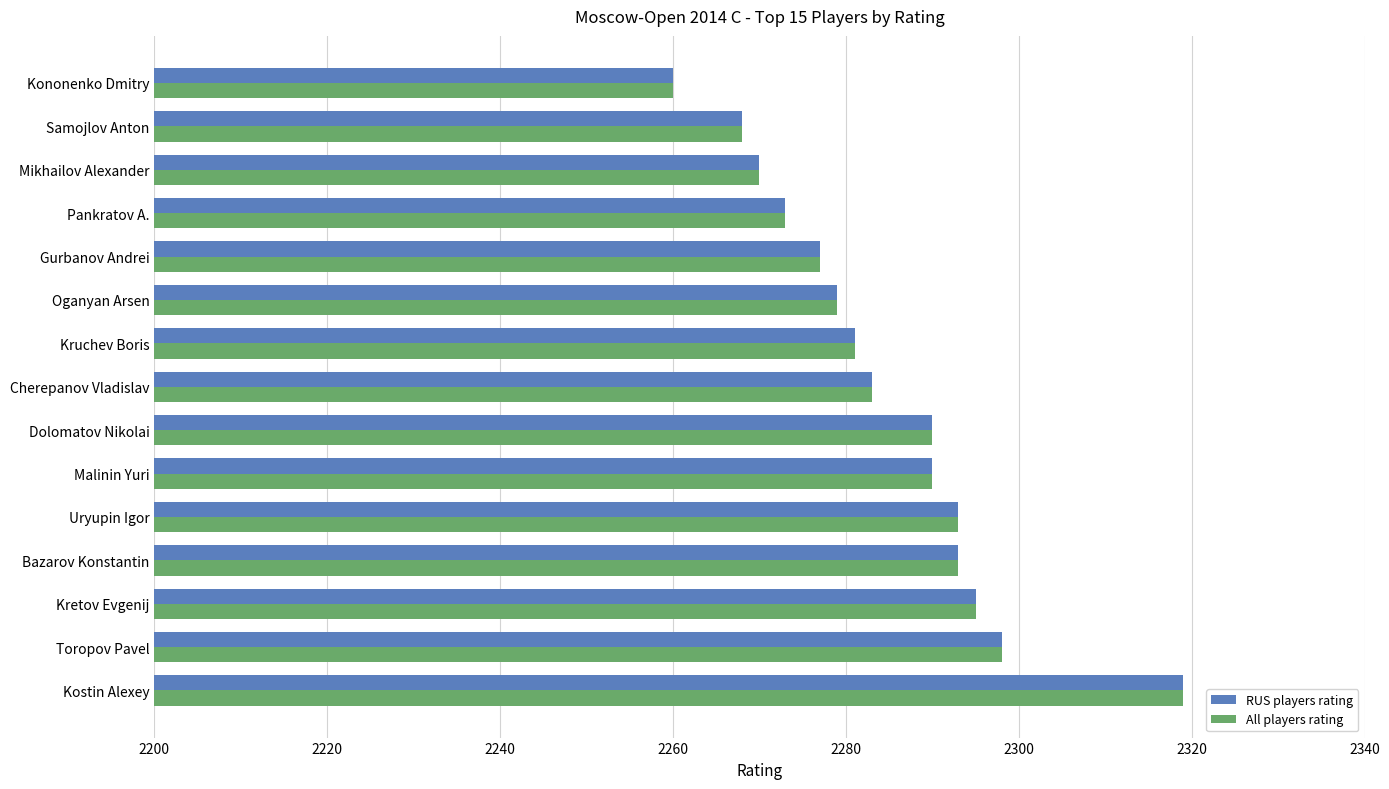

Read the RUS players rating value at Toropov Pavel.

2298